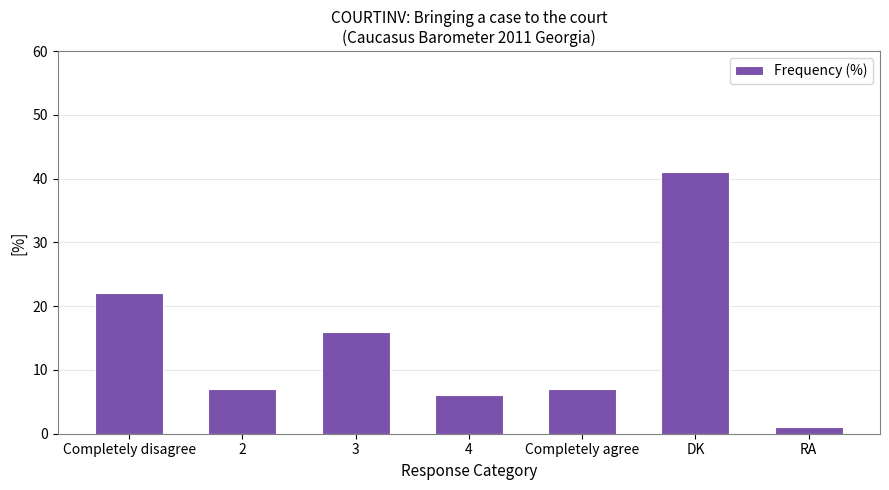

Are the bars grouped side by side (vs. stacked)?

No